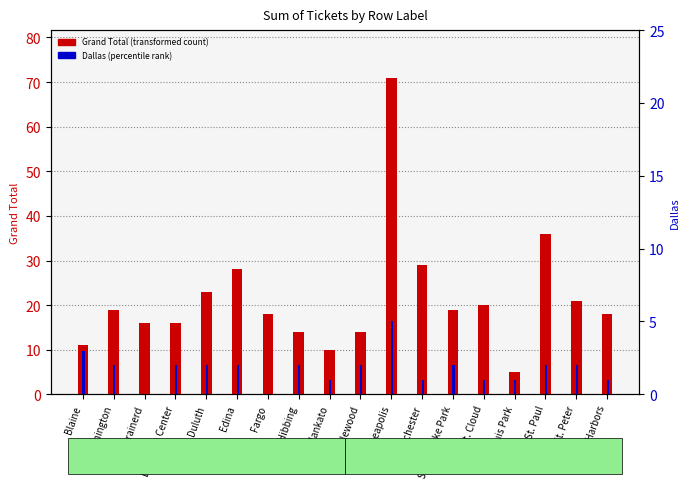

What is the approximate value of Grand Total at Edina, to the nearest 10?

30